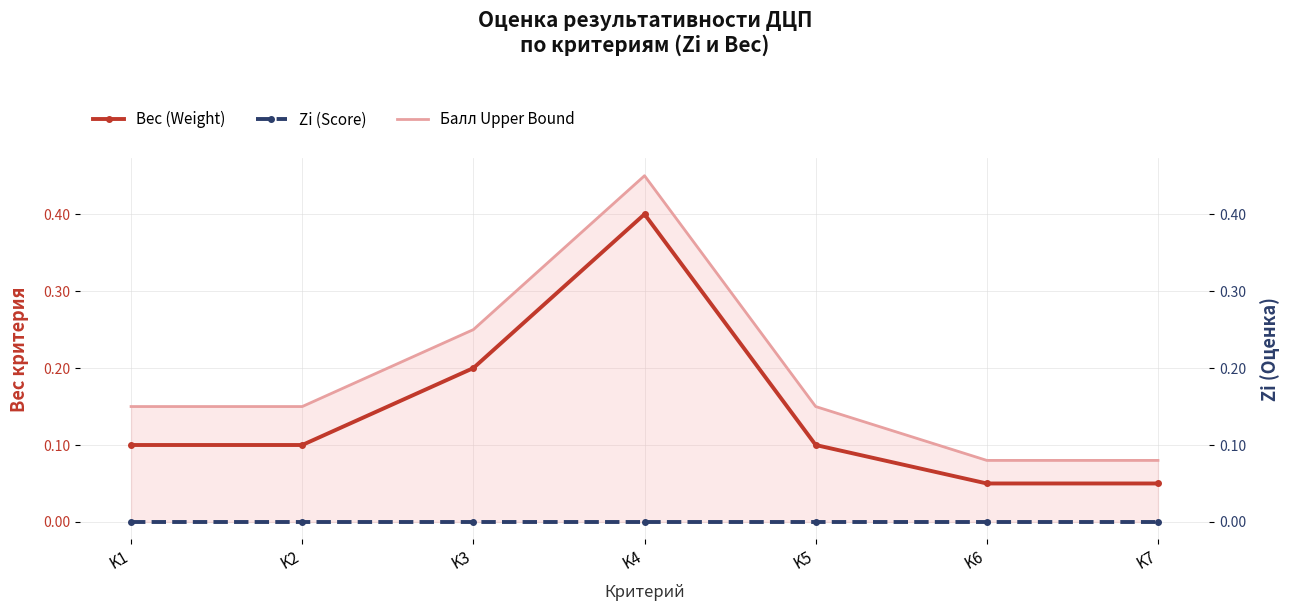

True or false: Балл Upper Bound has a value of 0.1 at K6.

False